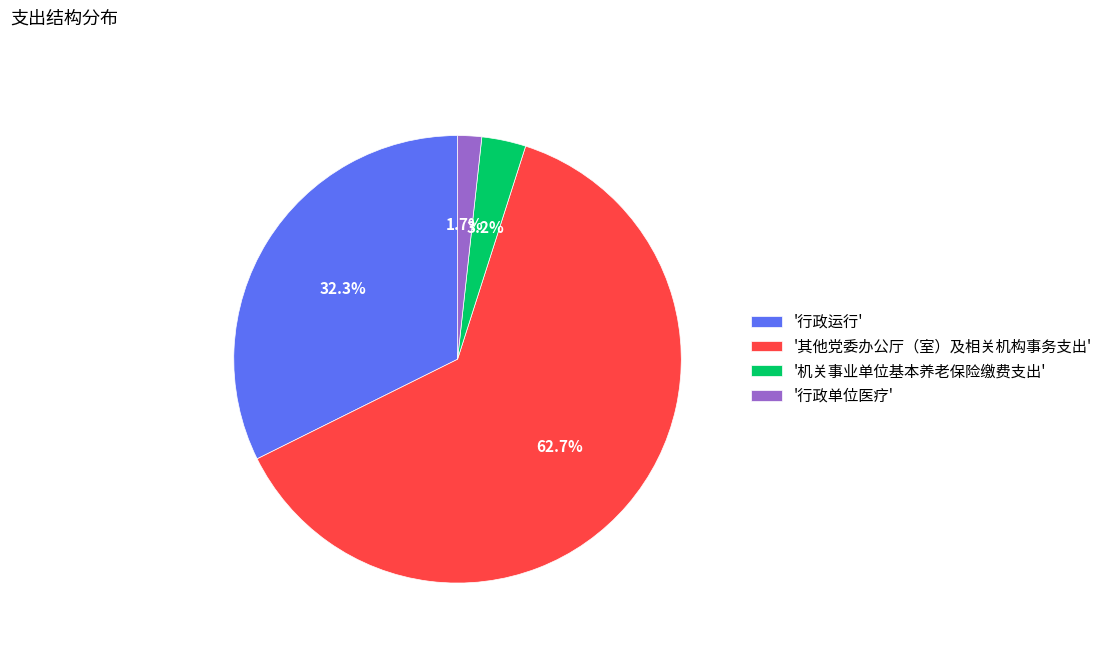

Count the number of slices in the pie.

4